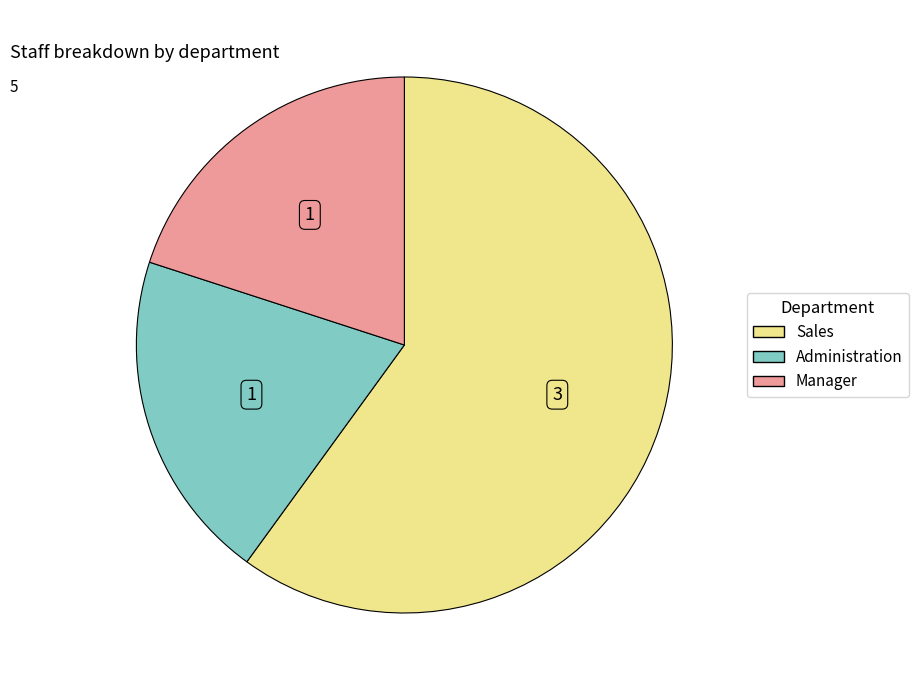

Is it true that Sales is 72% of the pie?

False